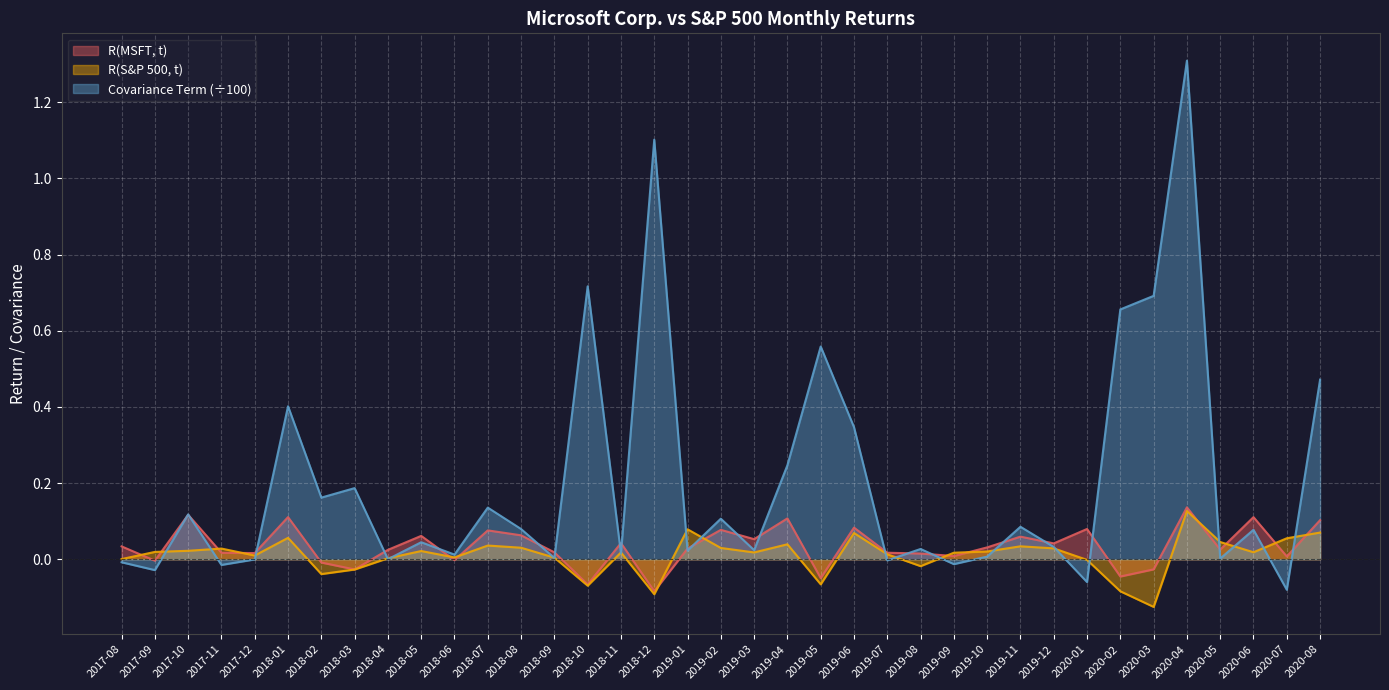

Rank the series at 2019-10 from highest to lowest value.

R(MSFT, t), R(S&P 500, t), Covariance Term (÷100)